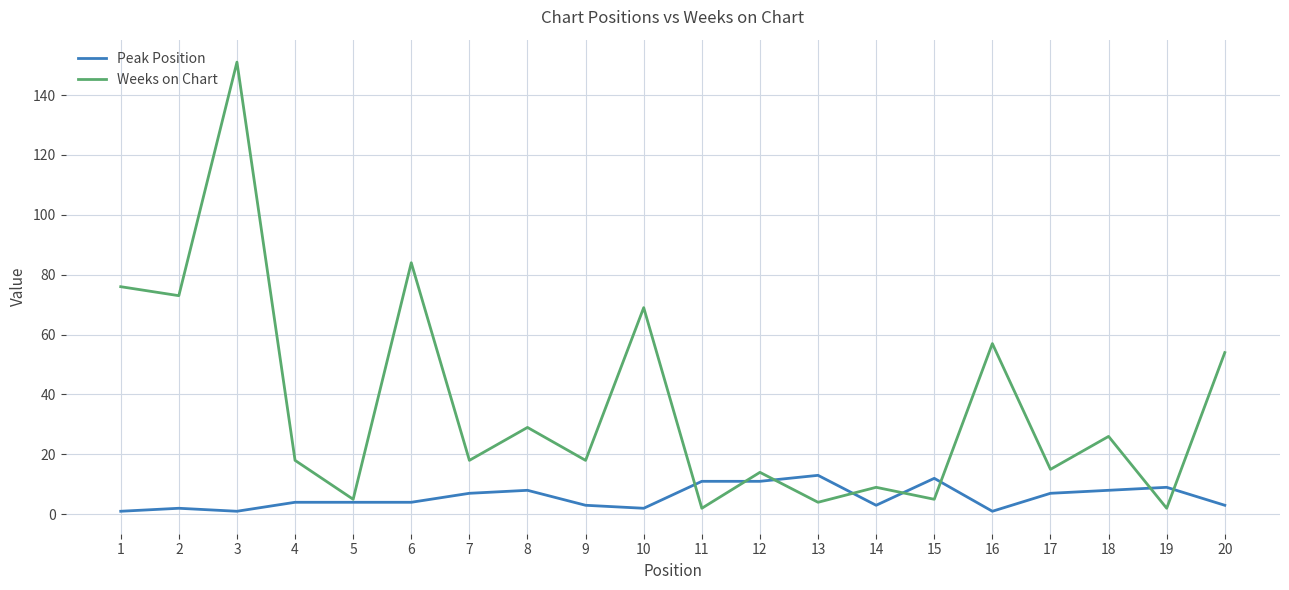

What is the greatest value displayed?

151